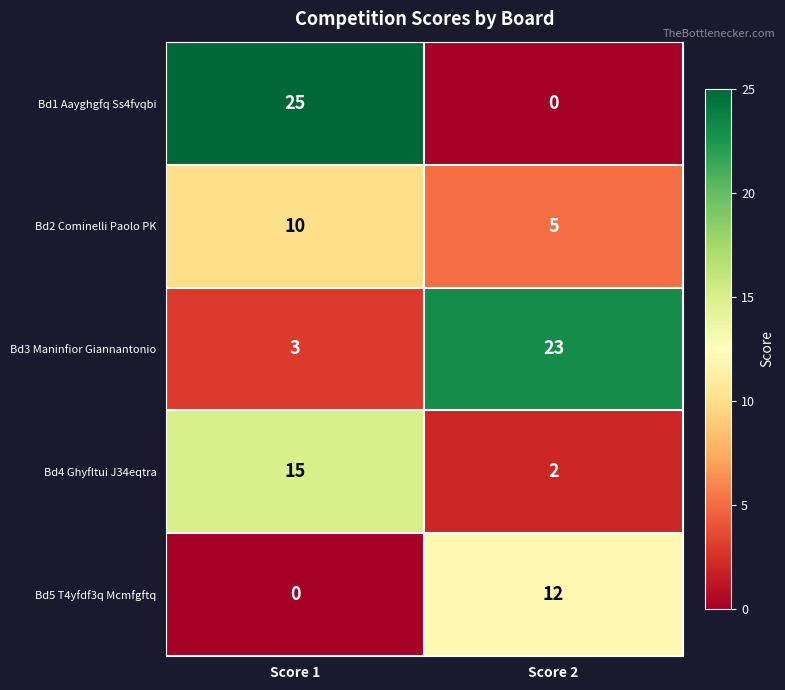

List the series in order of their peak value, lowest first.

Bd2 Cominelli Paolo PK, Bd5 T4yfdf3q Mcmfgftq, Bd4 Ghyfltui J34eqtra, Bd3 Maninfior Giannantonio, Bd1 Aayghgfq Ss4fvqbi